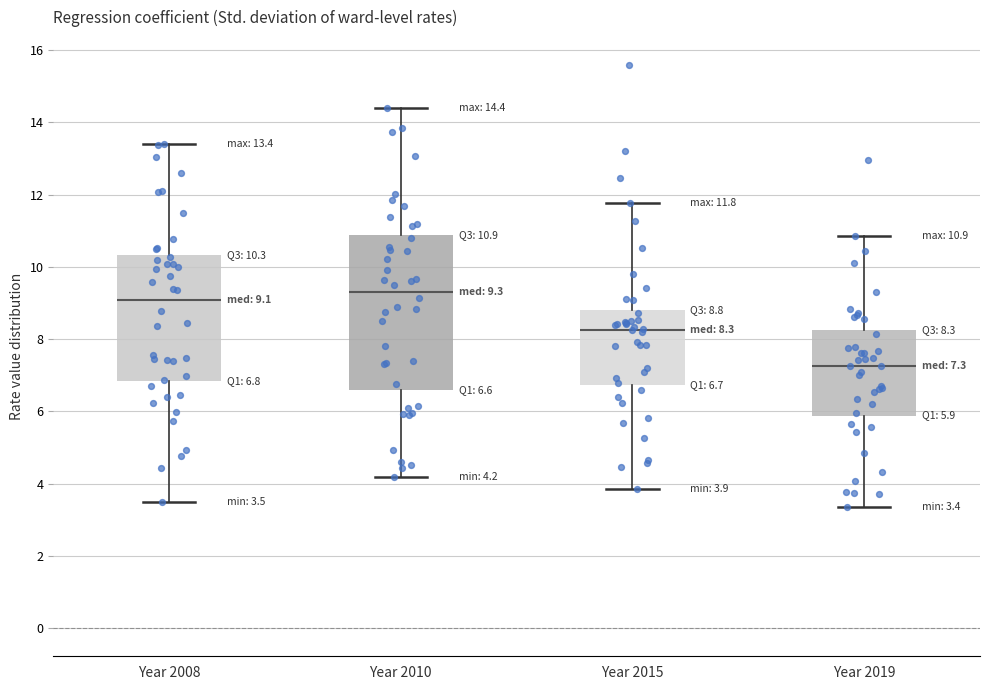

Which box has the highest median line?

Year 2010